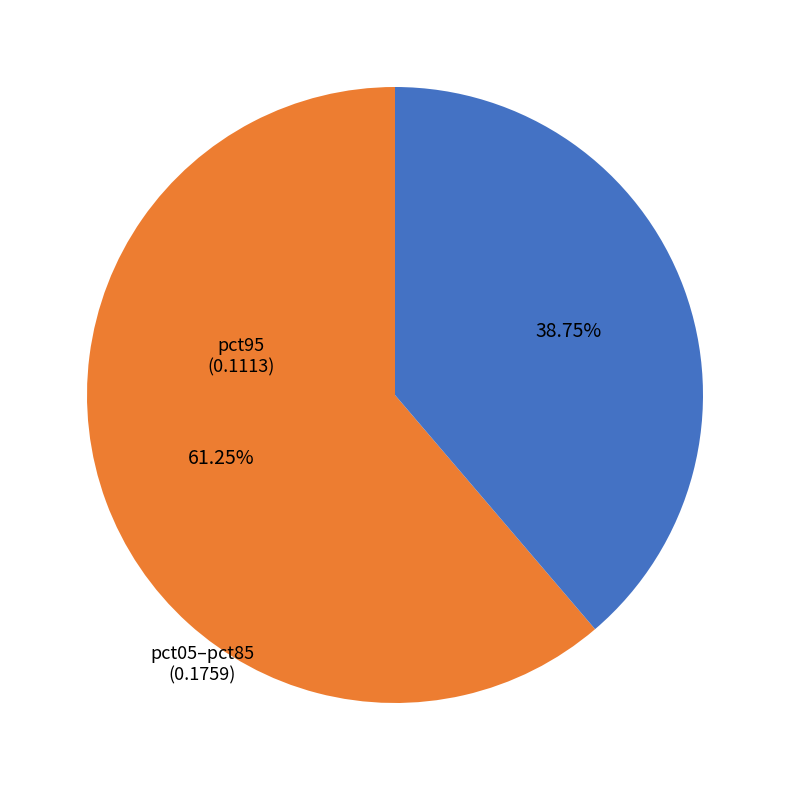

Is there any slice that represents more than half of the pie?

Yes